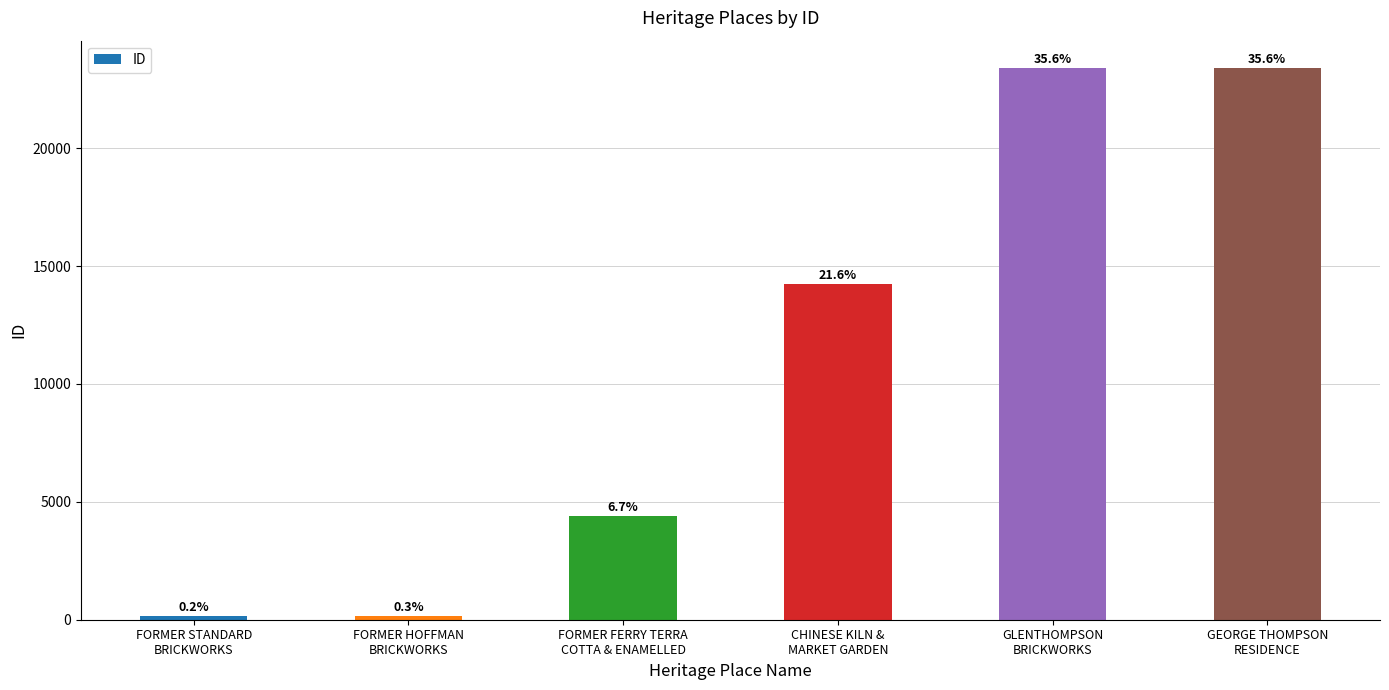

Are the bars horizontal?

No